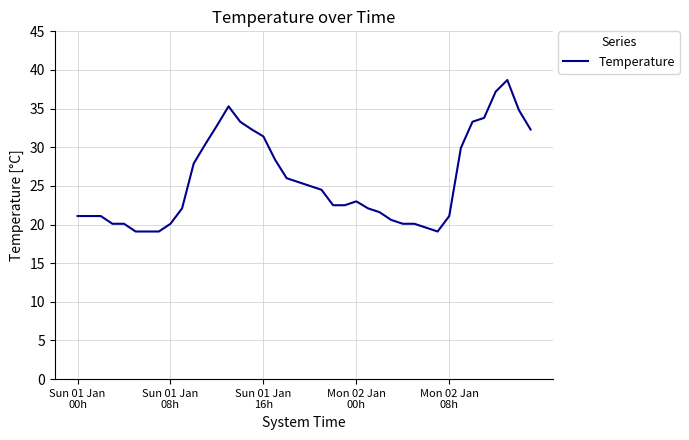

Reading left to right, extract all data points from this chart.

21.1	21.1	21.1	20.1	20.1	19.1	19.1	19.1	20.1	22.1	27.9	30.4	32.8	35.3	33.3	32.3	31.4	28.4	26.0	25.5	25.0	24.5	22.5	22.5	23.0	22.1	21.6	20.6	20.1	20.1	19.6	19.1	21.1	29.9	33.3	33.8	37.2	38.7	34.8	32.3